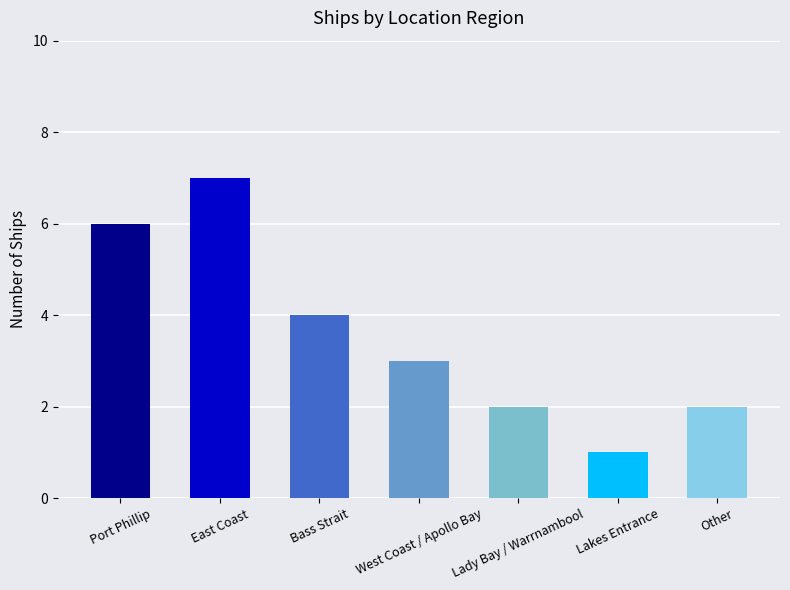

Count the values in the range 2 to 6.

5